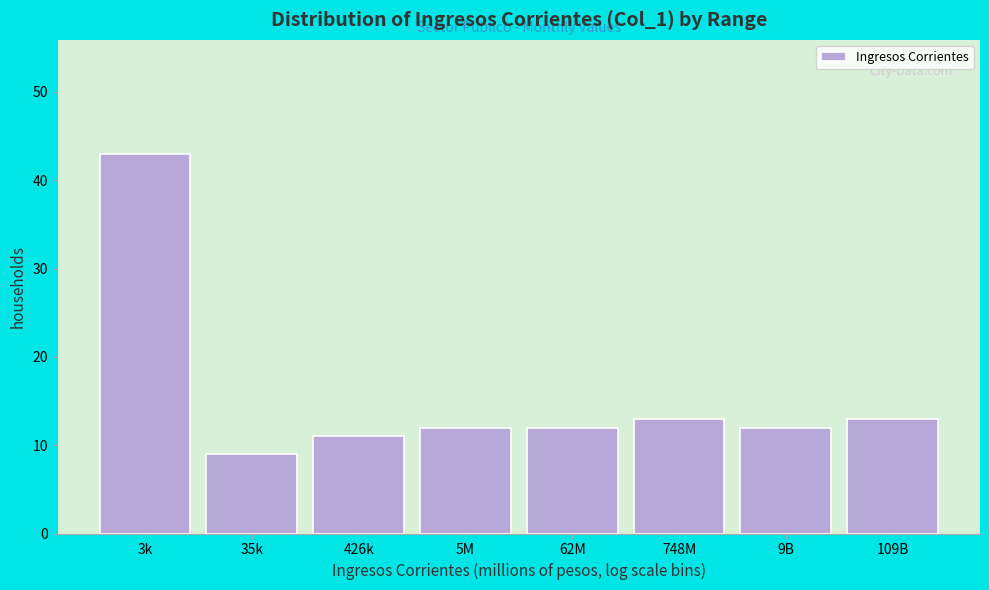

Reading left to right, extract all data points from this chart.

43	9	11	12	12	13	12	13